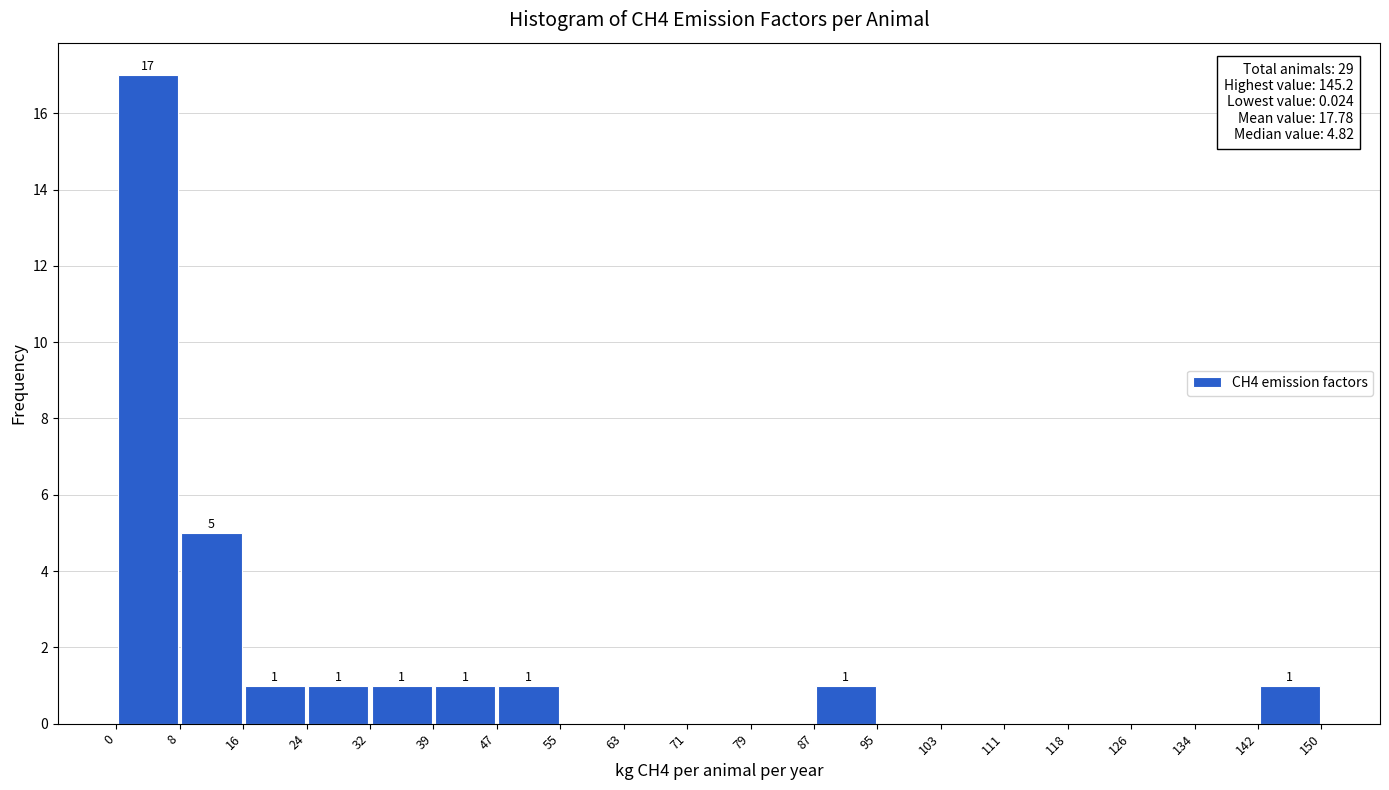

Which range on the x-axis has the tallest bar?

0 to 8